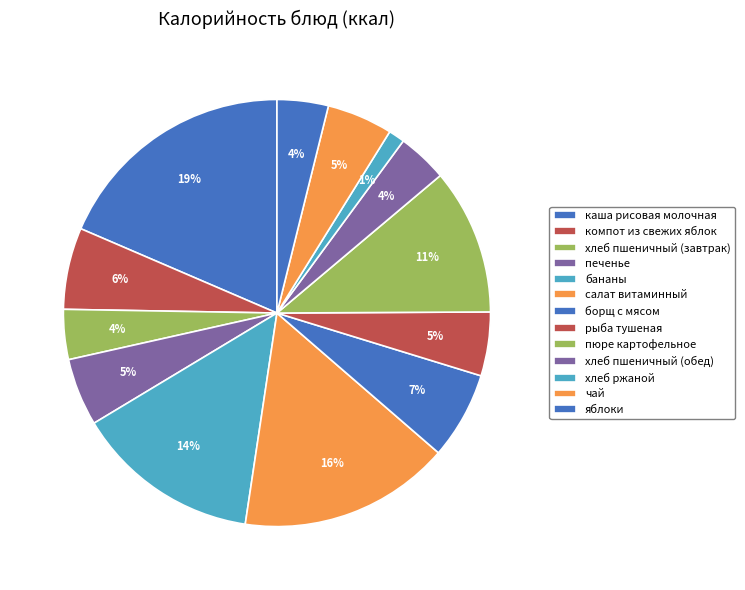

Which has a higher value, печенье or компот из свежих яблок?

компот из свежих яблок